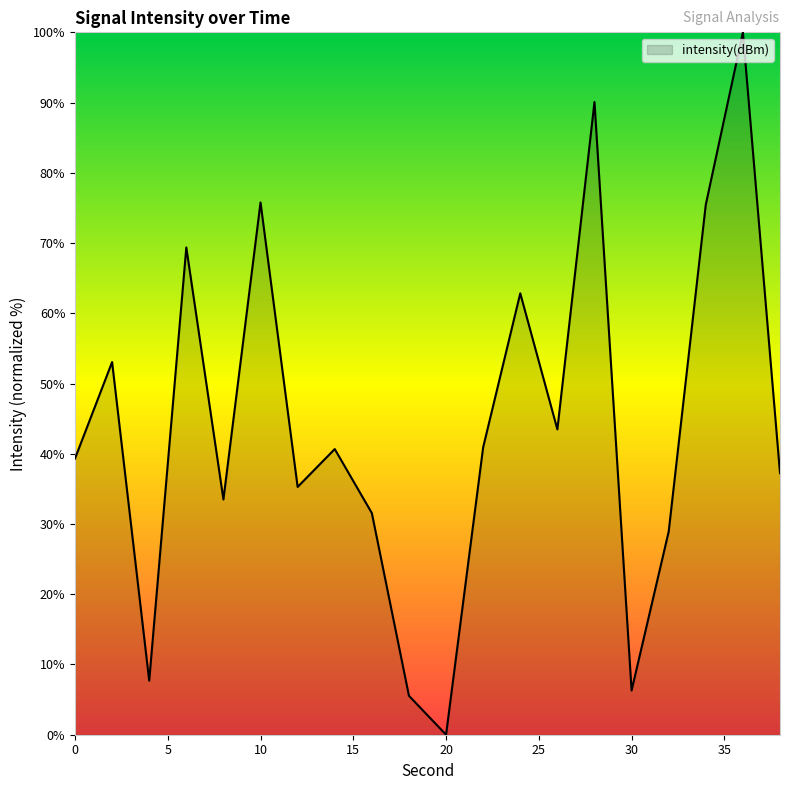

How many interior local valleys (lower than both neighbors) does the data have?

6